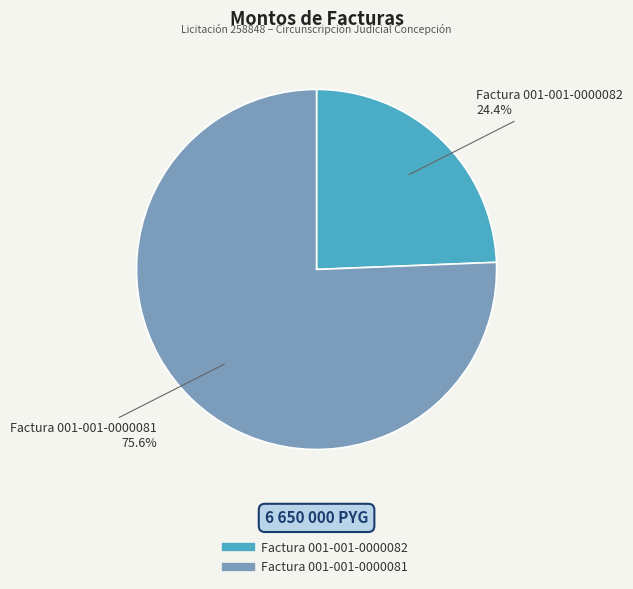

What is the majority slice?

Factura 001-001-0000081